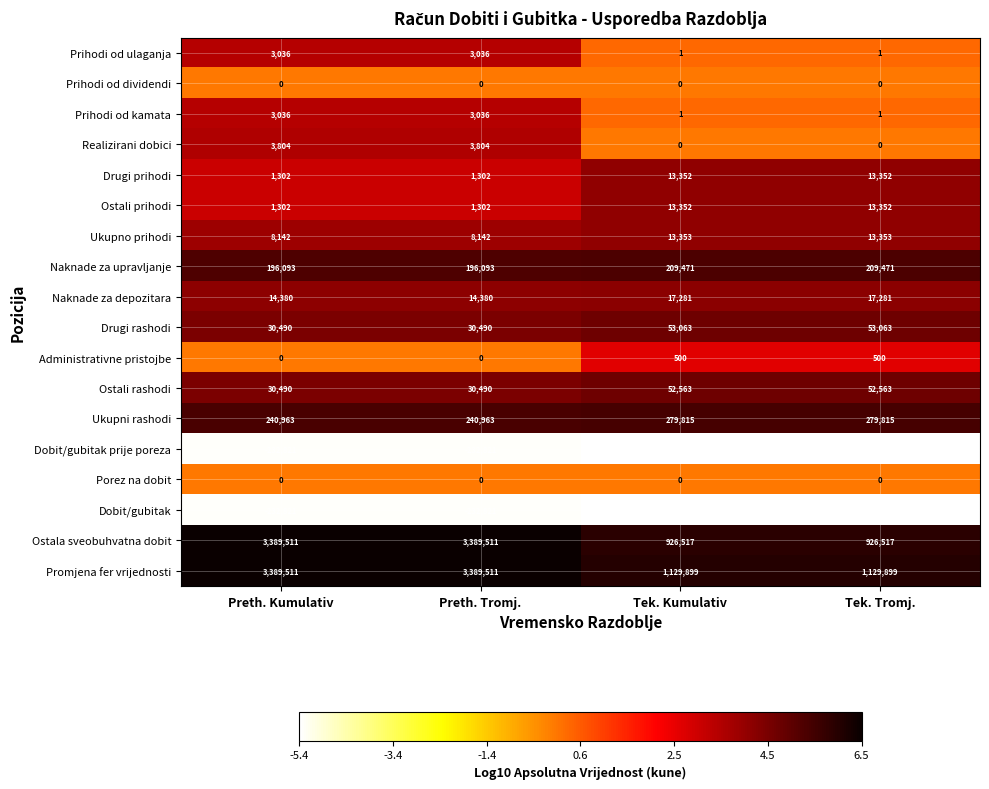

Count the number of data series in this chart.

18